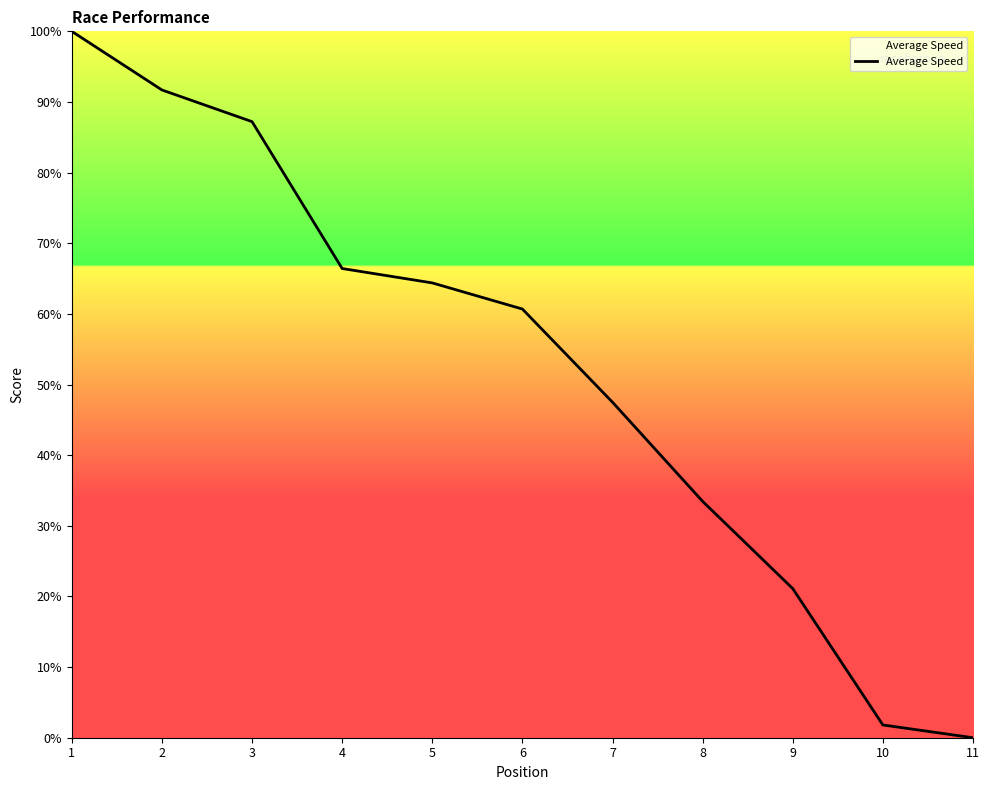

Is it true that the value at 7 is 47.5?

True